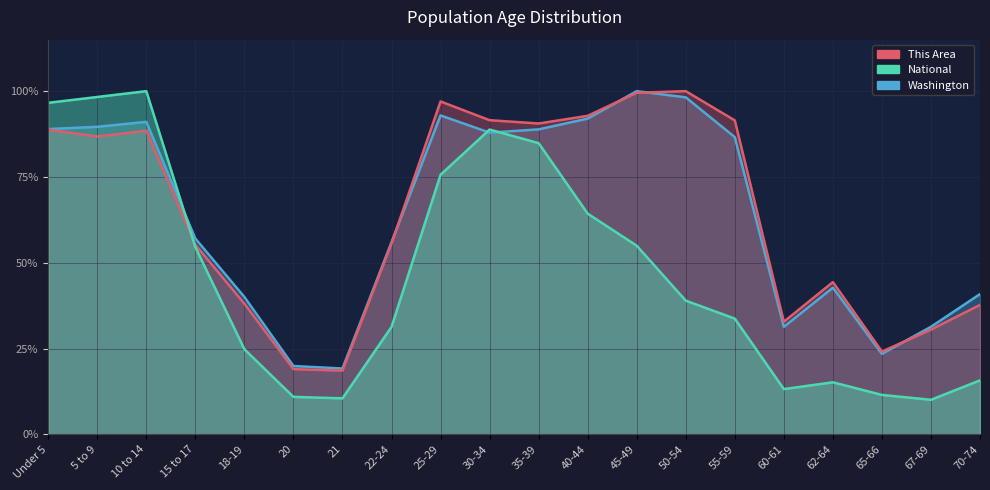

True or false: Washington has a value of 0.9 at 35-39.

True